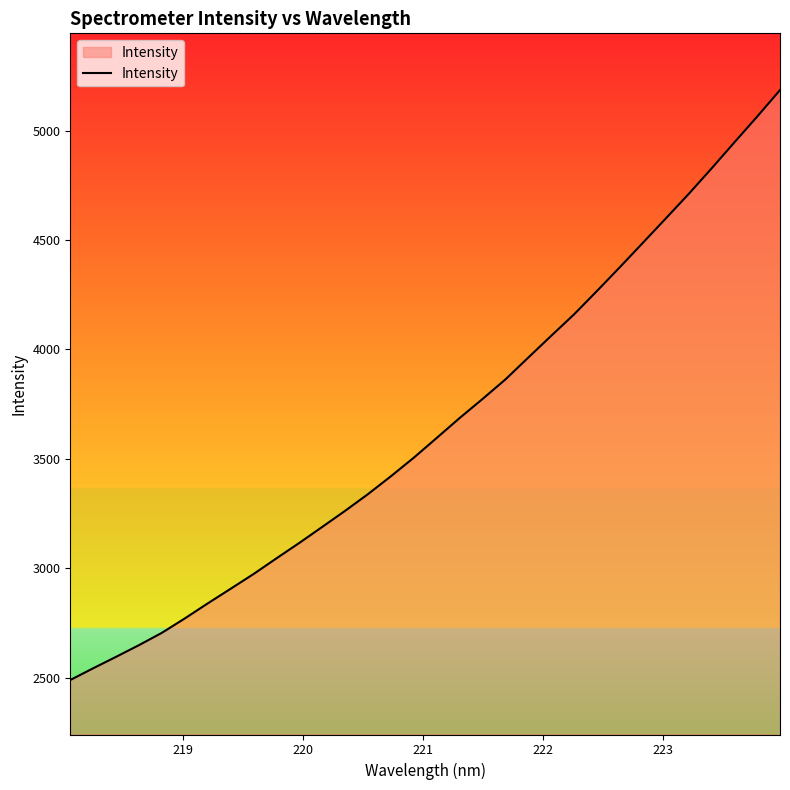

What is the difference between the maximum and minimum values?

2695.6